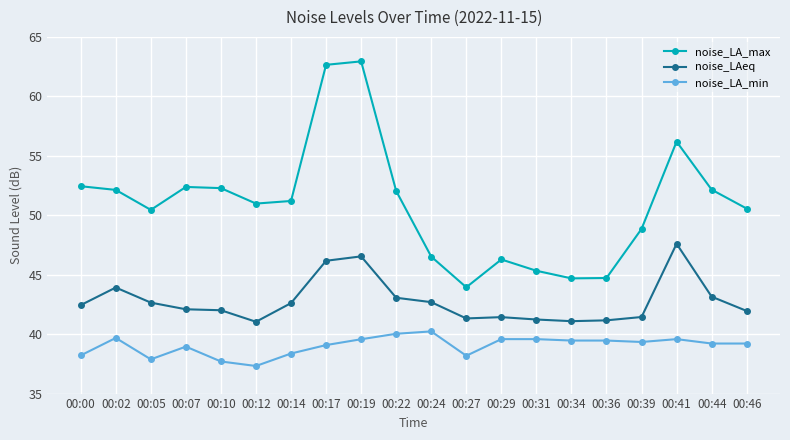

True or false: noise_LA_min has more than 1 points higher than both neighbors.

True